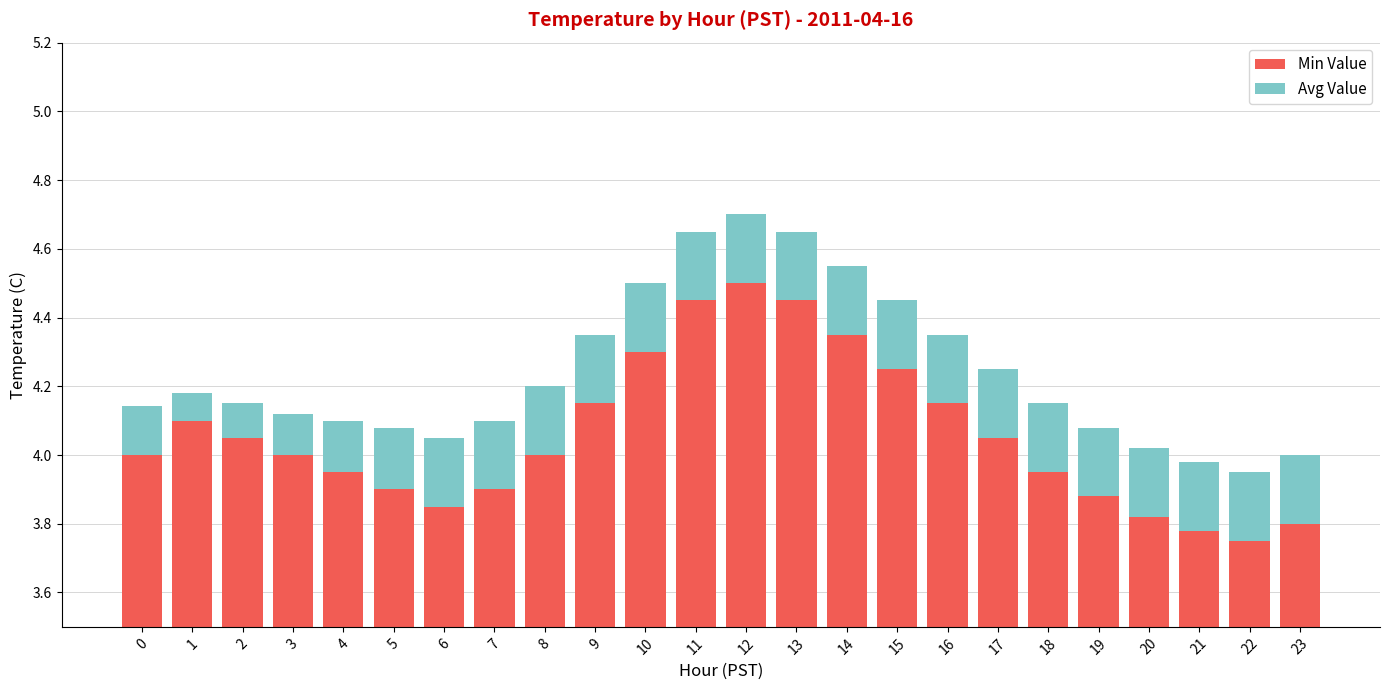

True or false: Min Value has a value of 5.2 at 3.

False